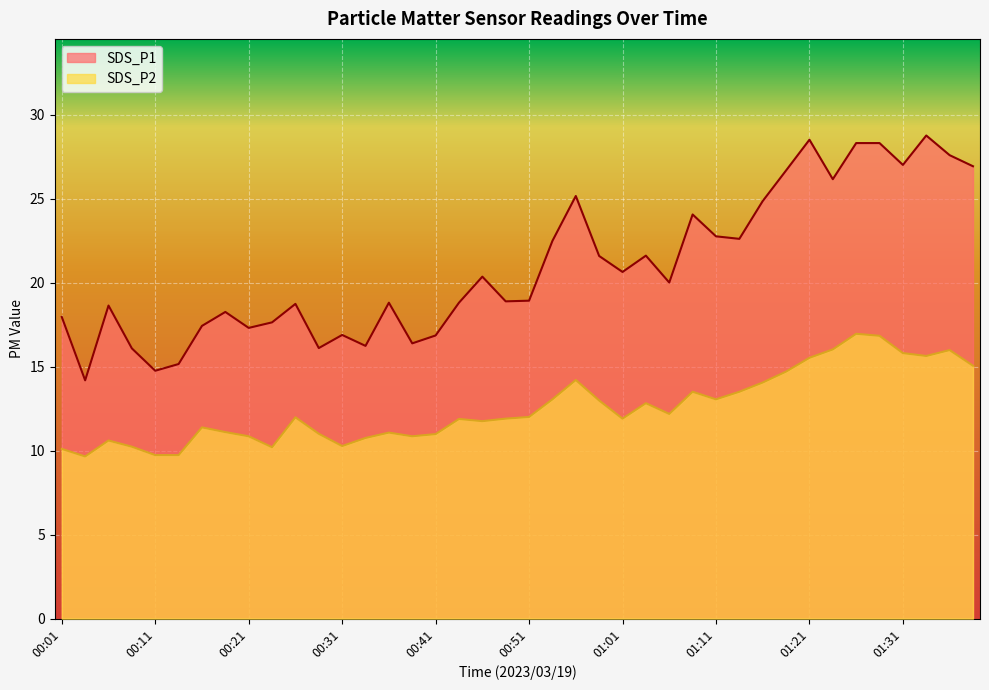

Where is SDS_P2 nearest to the value 13?

00:58